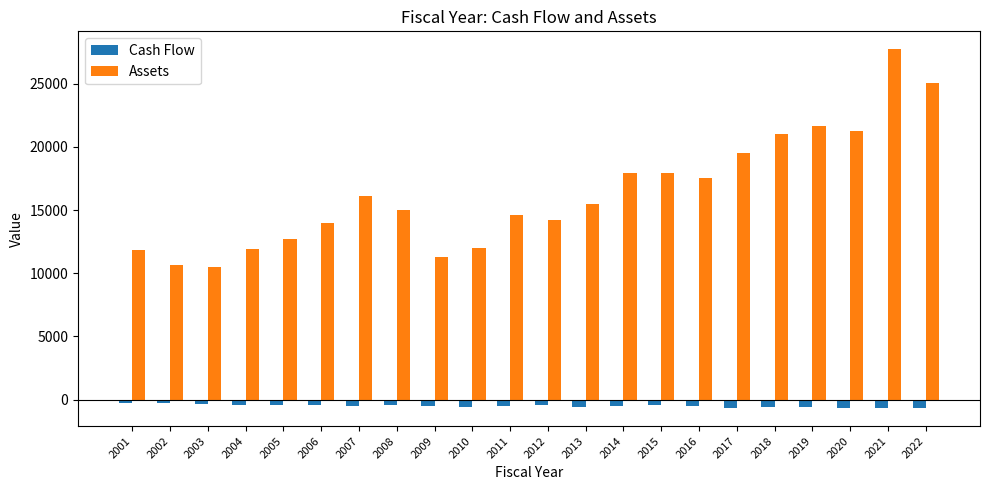

How many values in the Assets series exceed 15490?

11